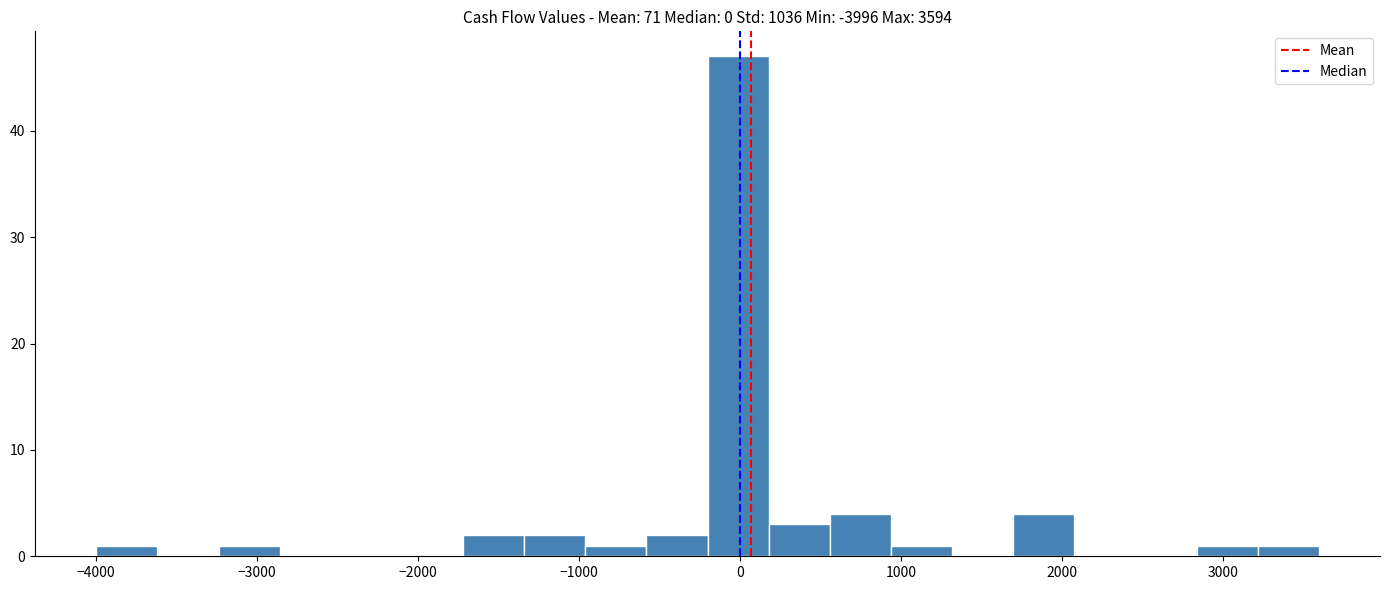

Read against the x-axis, roughly where is the centre of the tallest bar?

0